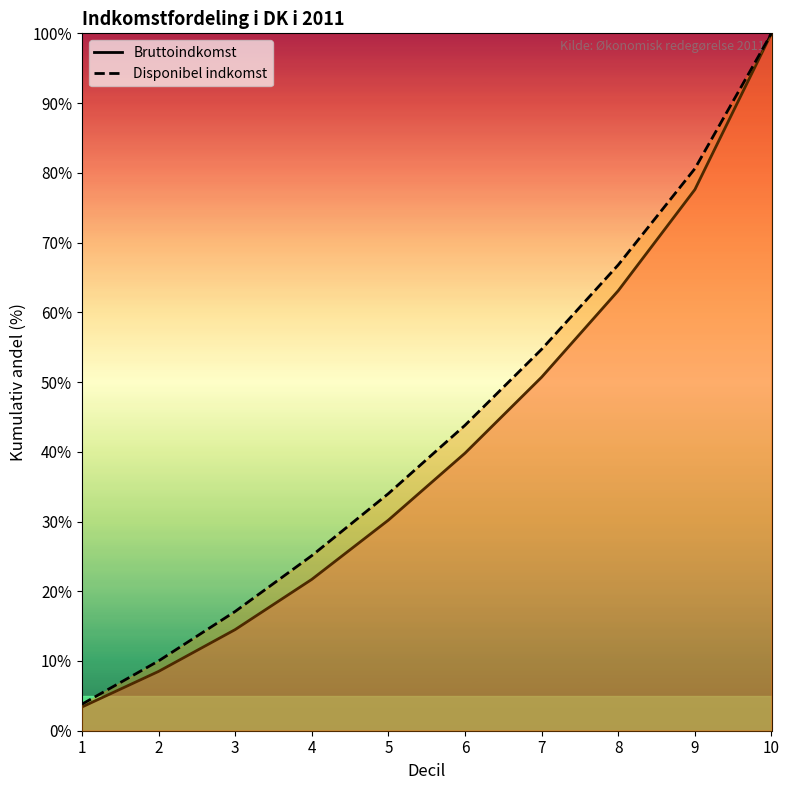

Where is Disponibel indkomst nearest to the value 51?

7